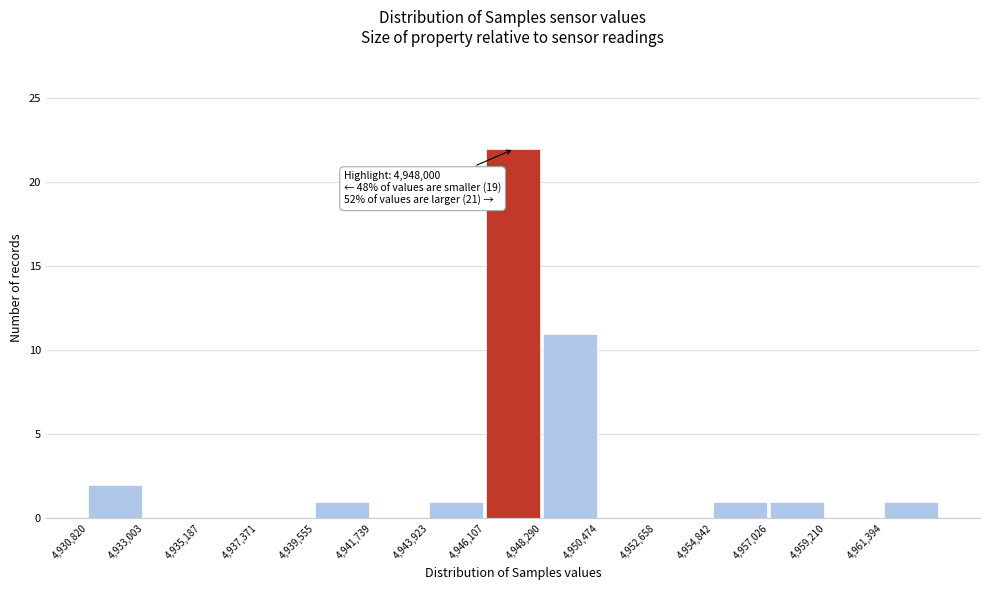

Over which range of the x-axis is the bar tallest?

4946000 to 4948500